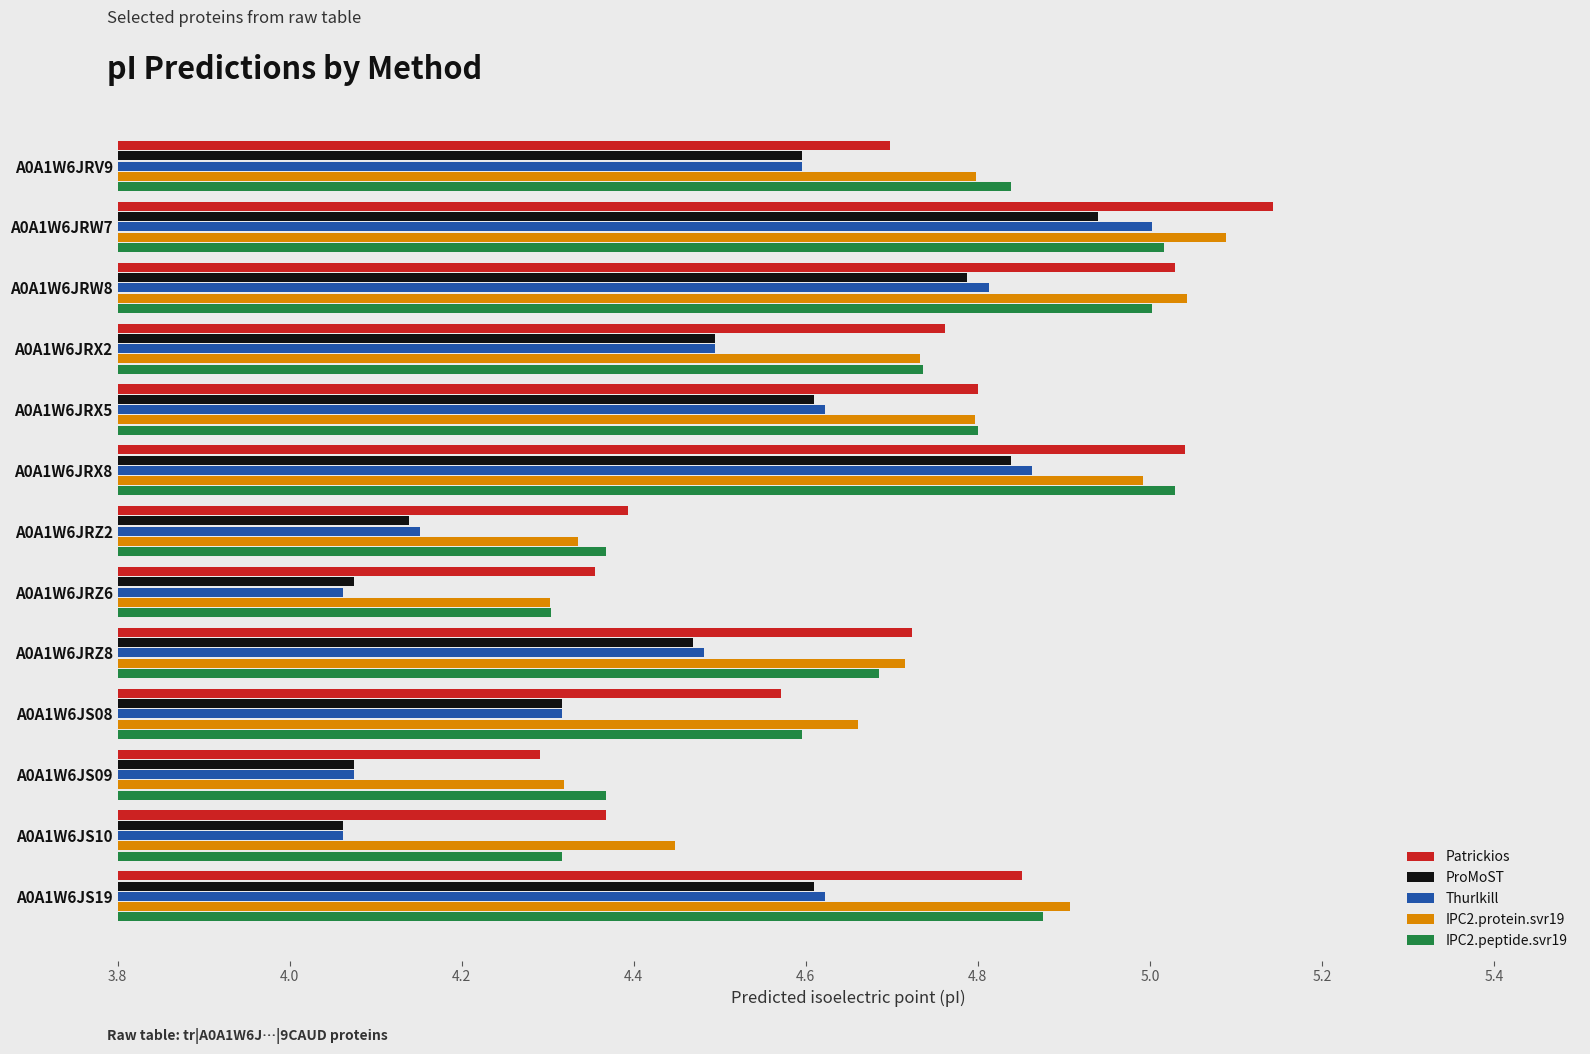

What is the difference between the maximum and minimum values in the ProMoST series?

0.9